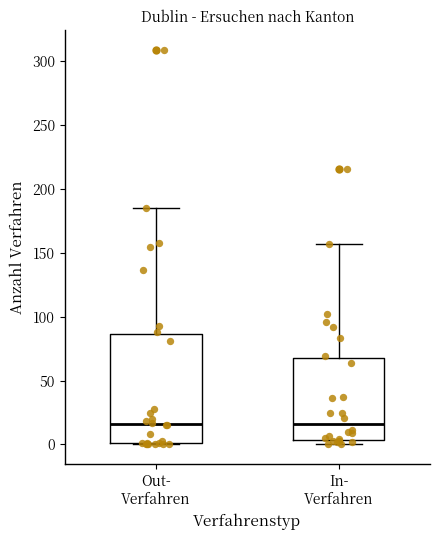

Reading left to right, transcribe this box plot: for each box, give where its median line is, the range the box spans, and where its two whiskers end, as read against the y-axis. The values are not printed on the chart, so give them approximately, as read against the axis.

Out- Verfahren: median 15, box 0 to 85, whiskers 0 to 185
In- Verfahren: median 15, box 5 to 70, whiskers 0 to 155